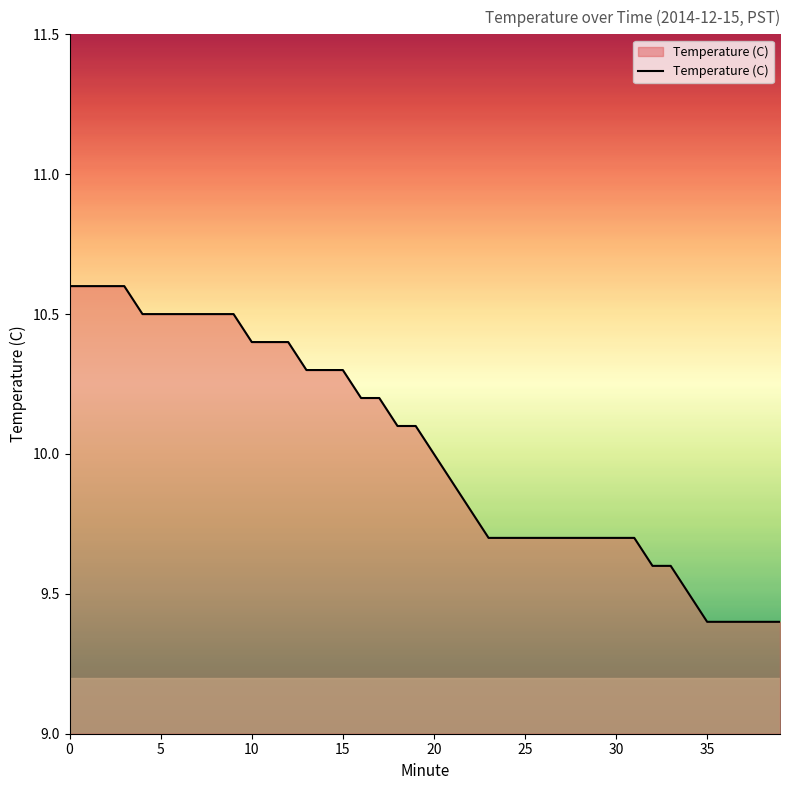

What is the difference between the maximum and minimum values?

1.2